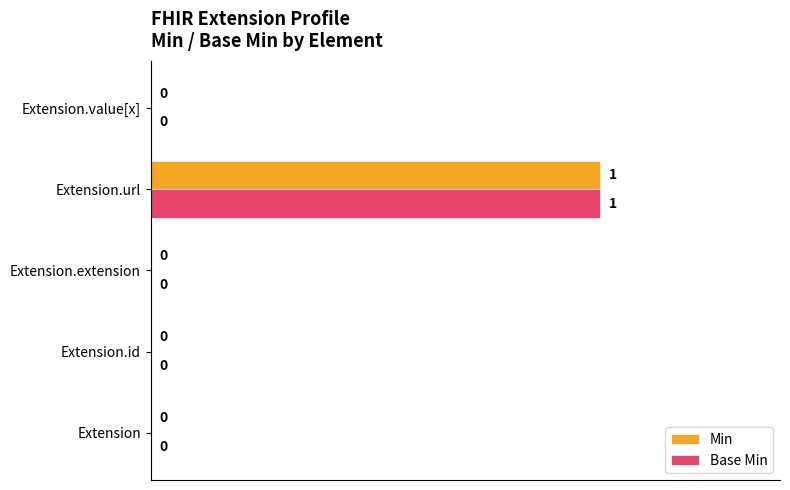

Count the Base Min values in the range 0 to 1.

5